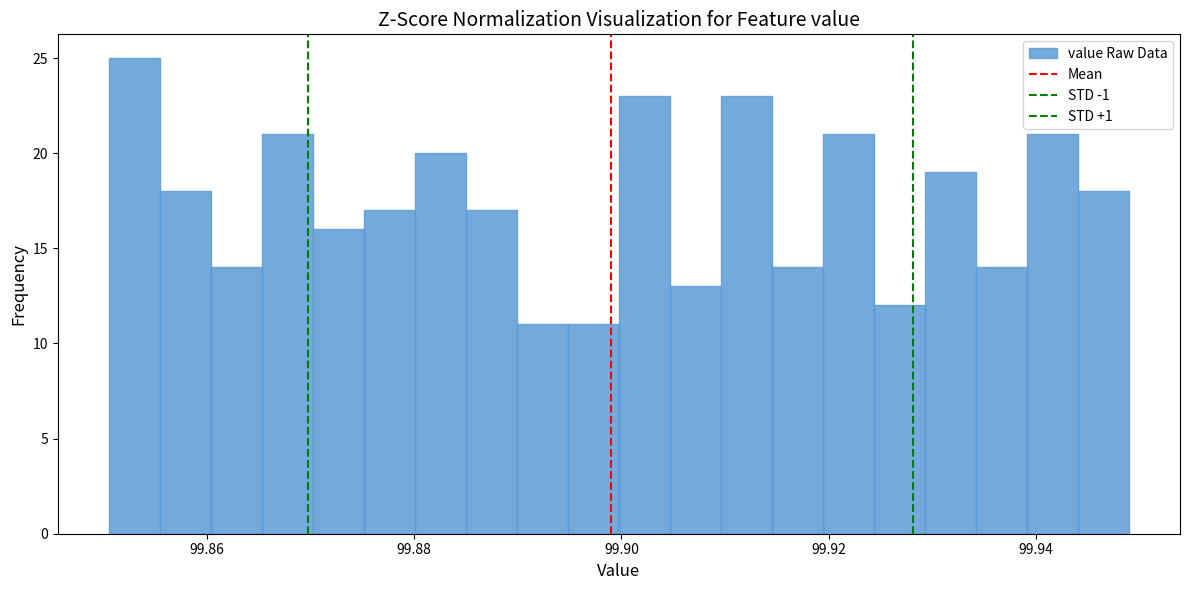

Read against the x-axis, roughly where is the centre of the tallest bar?

99.852